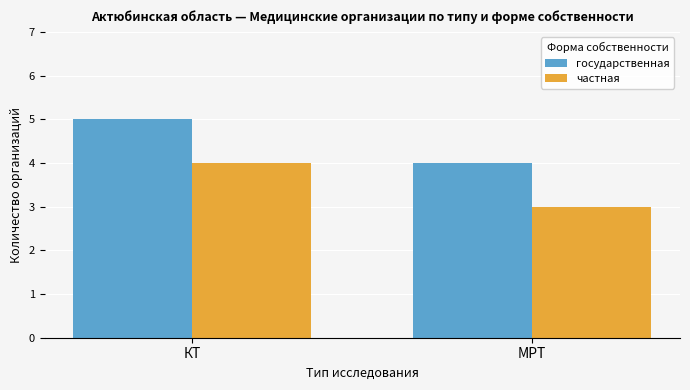

At how many categories does at least one series exceed 3?

2